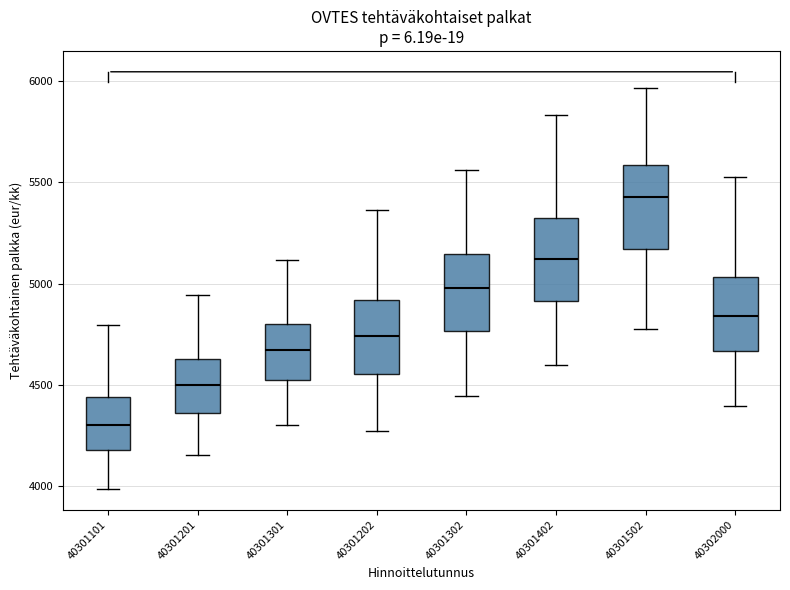

Reading left to right, read every box against the y-axis: the position of its median line, the range the box covers, and the ends of its whiskers. The values are not printed on the chart, so give them approximately, as read against the axis.

40301101: median 4300, box 4200 to 4450, whiskers 4000 to 4800
40301201: median 4500, box 4350 to 4650, whiskers 4150 to 4950
40301301: median 4650, box 4550 to 4800, whiskers 4300 to 5100
40301202: median 4750, box 4550 to 4900, whiskers 4250 to 5350
40301302: median 5000, box 4750 to 5150, whiskers 4450 to 5550
40301402: median 5100, box 4900 to 5300, whiskers 4600 to 5850
40301502: median 5450, box 5150 to 5600, whiskers 4800 to 5950
40302000: median 4850, box 4650 to 5050, whiskers 4400 to 5550